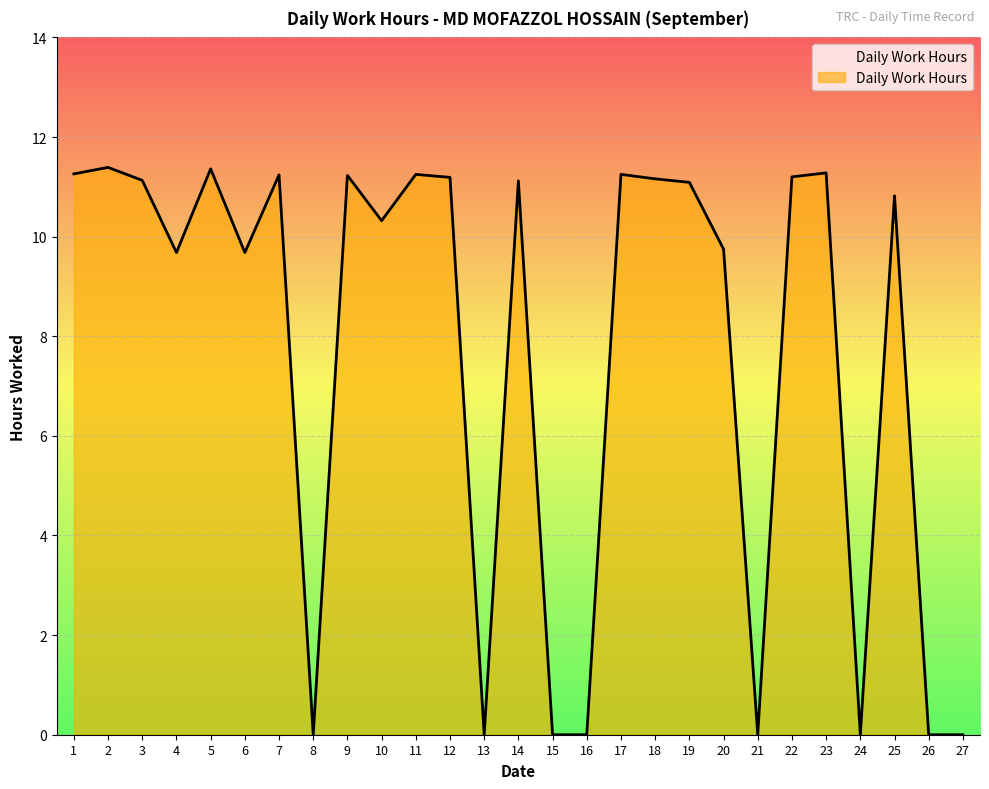

True or false: the data shows 11.1 at 19.

True